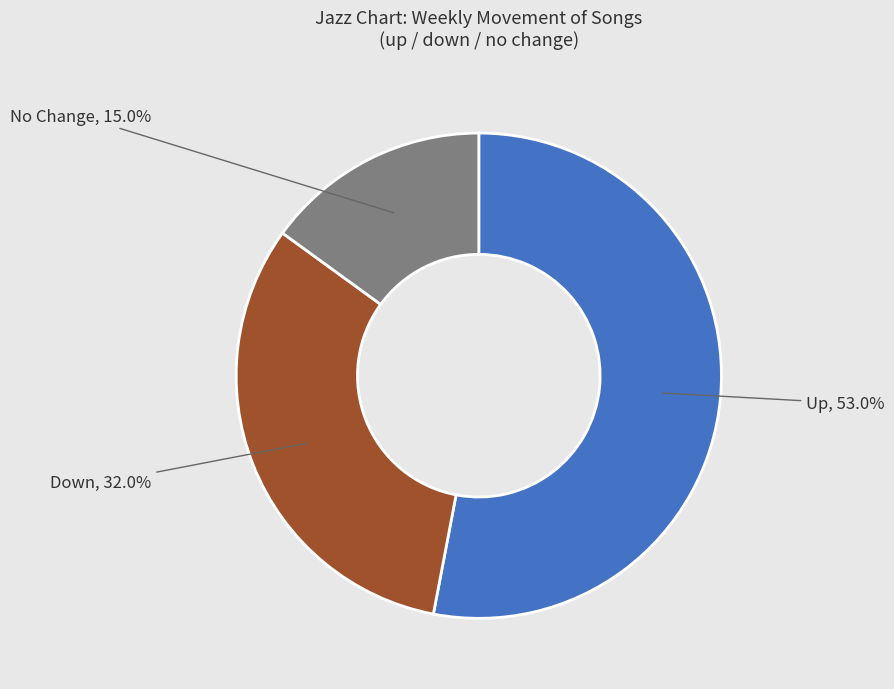

Approximately how many times larger is the value at Down compared to Up?

0.6